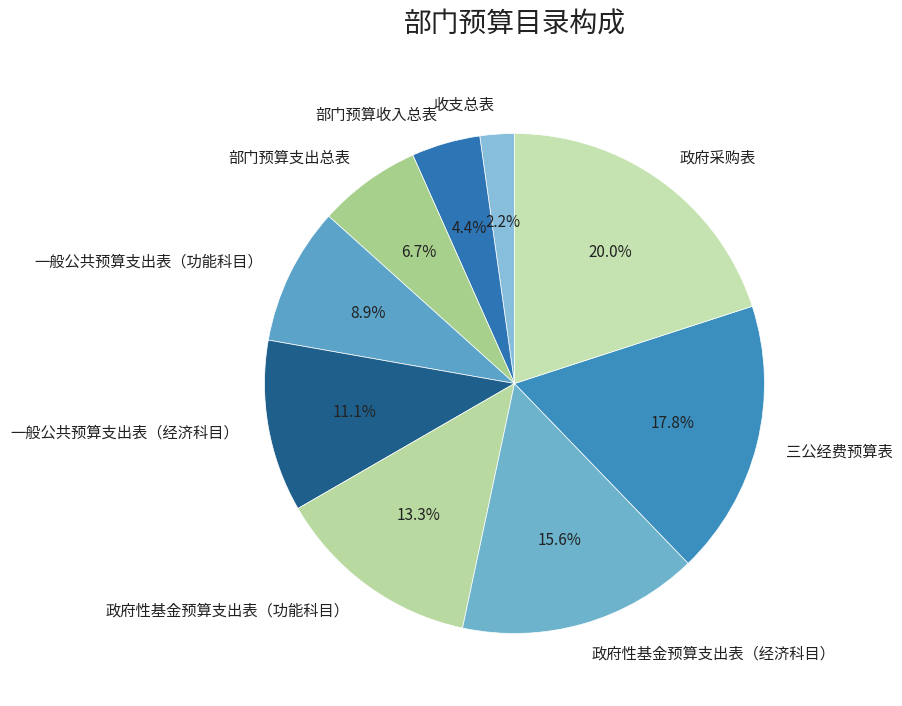

Do 政府性基金预算支出表（经济科目） and 部门预算收入总表 together represent more than half of the pie?

No